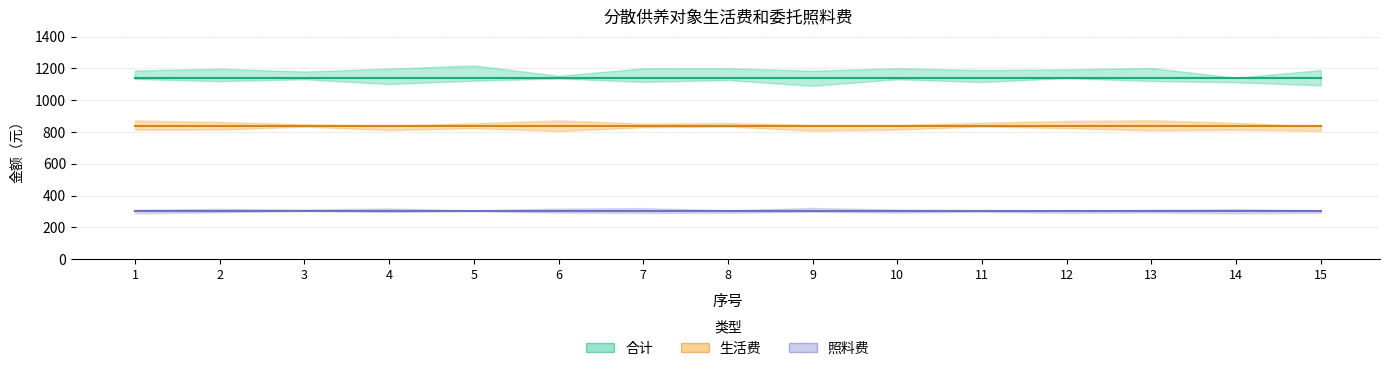

Which series has the largest total across all categories?

合计